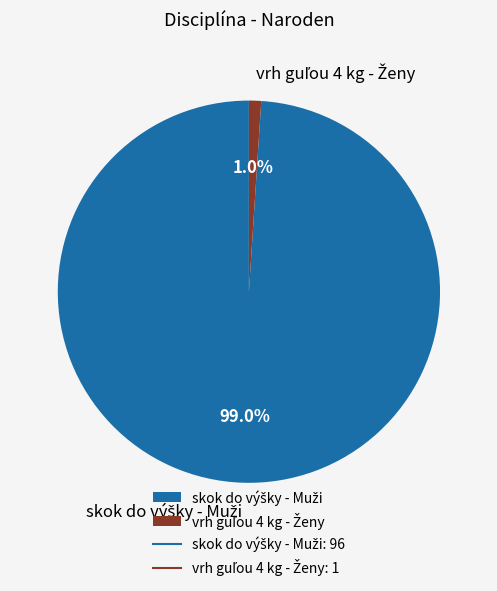

Is there a majority slice in this chart?

Yes